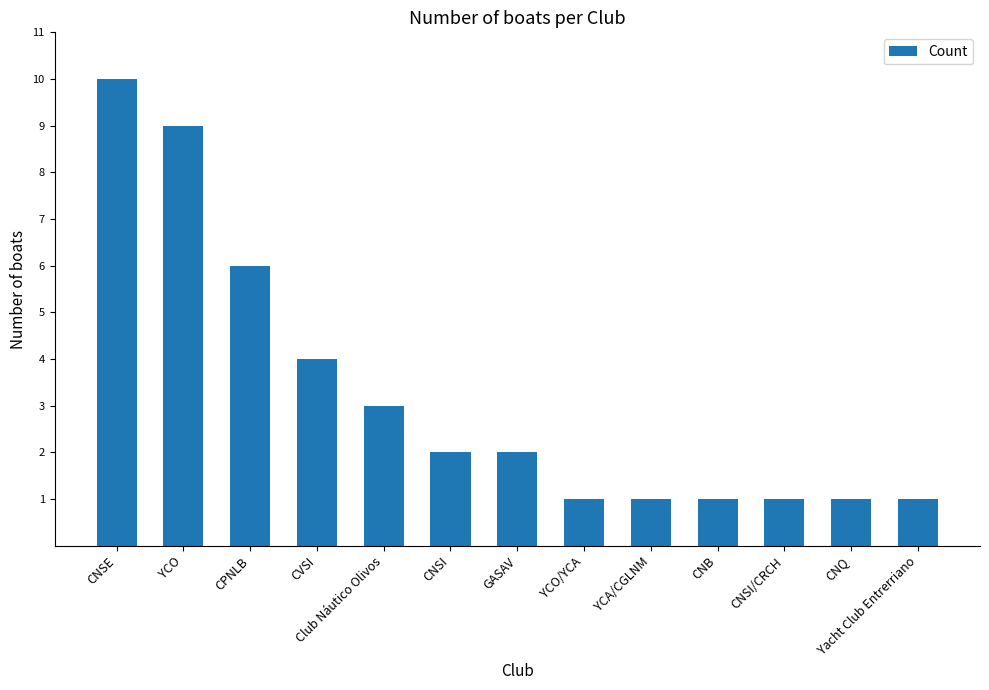

How many values are between 1 and 4?

10